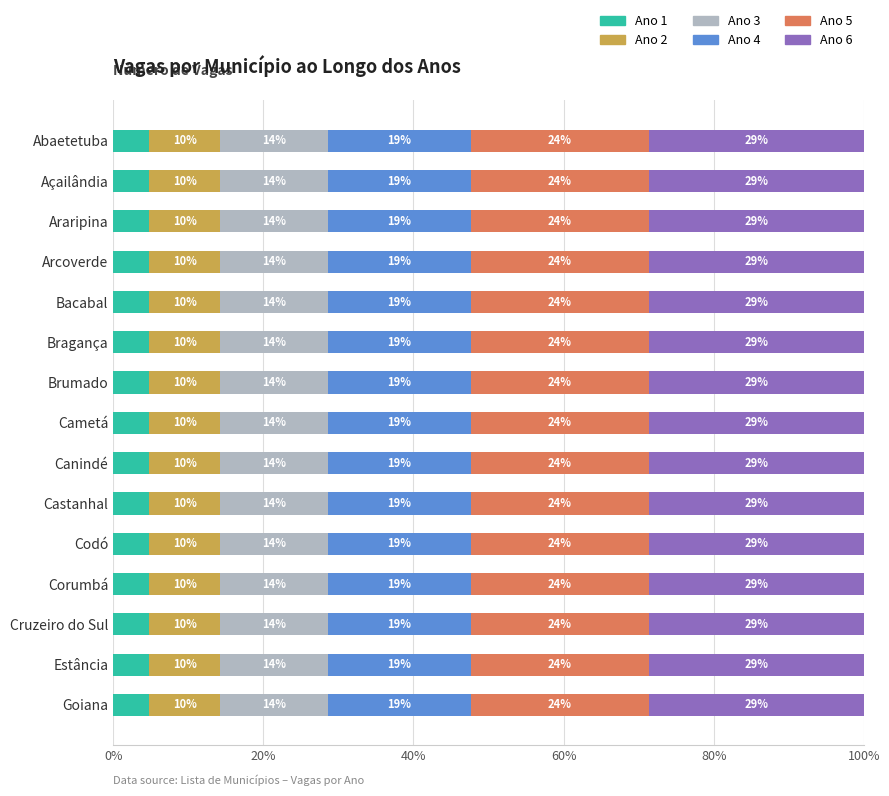

Which series has the largest range (max minus min)?

Ano 1